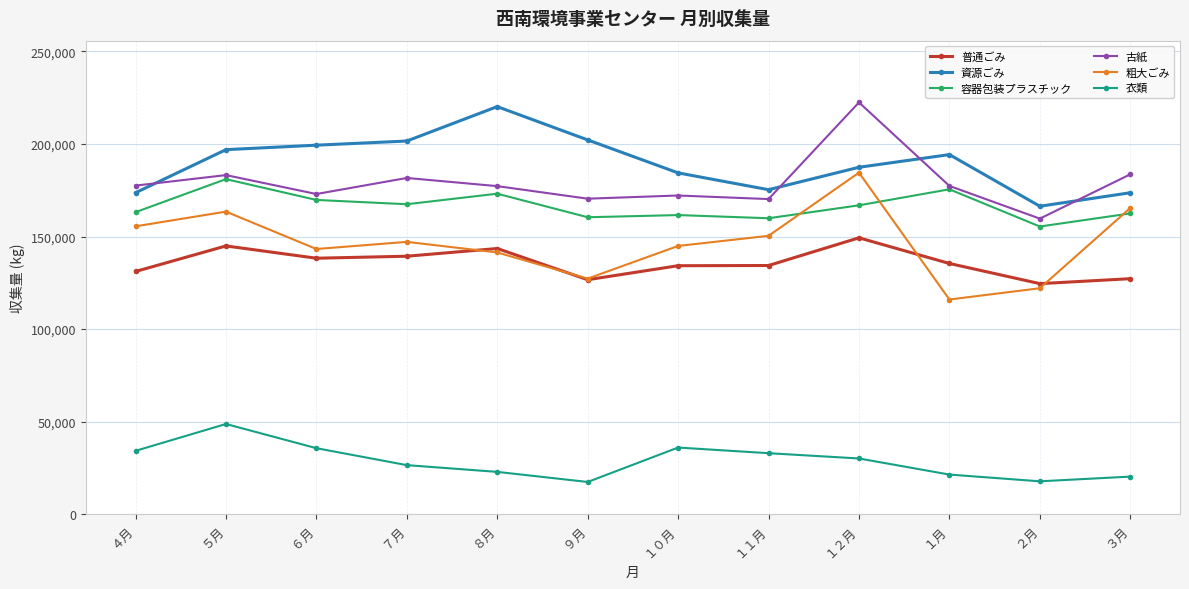

What is the sum of the 資源ごみ values at ７月 and １１月?

376910